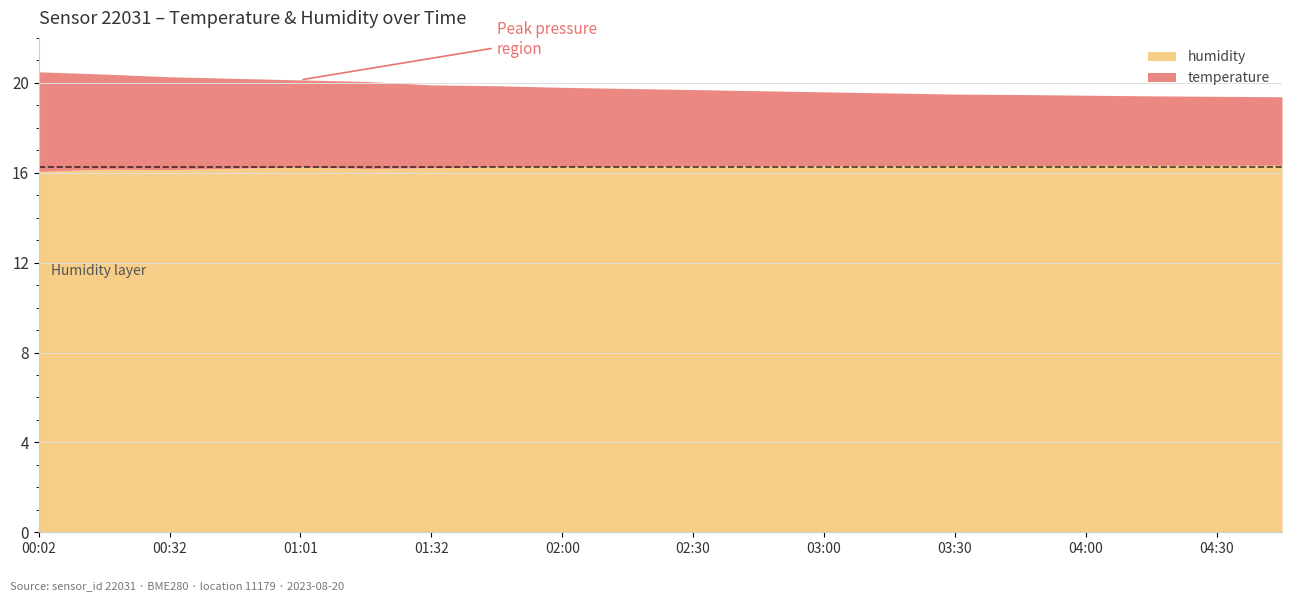

What position from the right is 03:00?

8